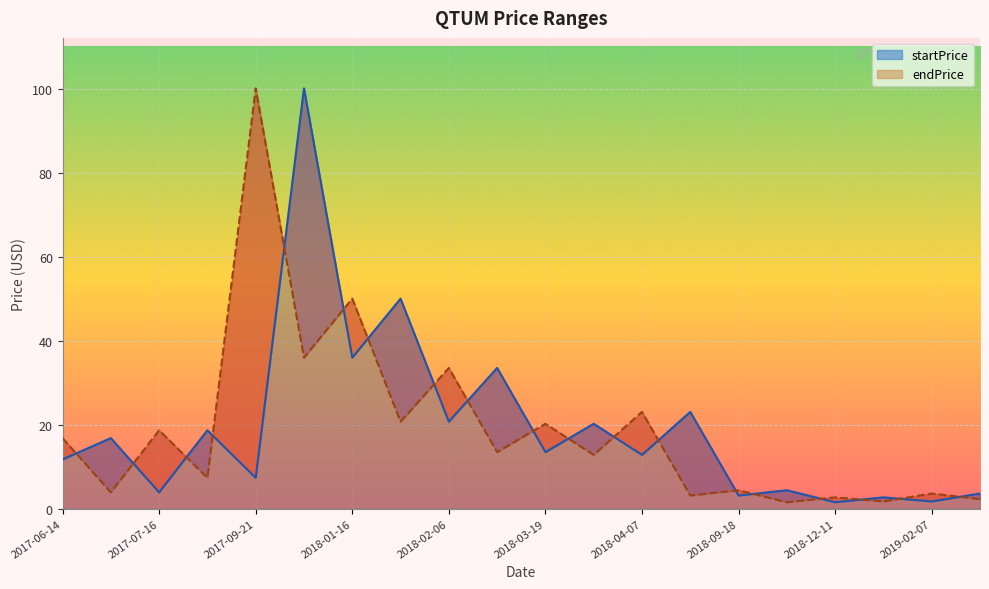

Reading left to right, extract all data points from this chart.

startPrice: 11.8	16.8	3.9	18.7	7.4	100.2	36.0	50.1	20.8	33.6	13.5	20.3	12.8	23.1	3.2	4.4	1.6	2.7	1.7	3.6
endPrice: 16.8	3.9	18.7	7.4	100.2	36.0	50.1	20.8	33.6	13.5	20.3	12.8	23.1	3.2	4.4	1.6	2.7	1.7	3.6	2.3